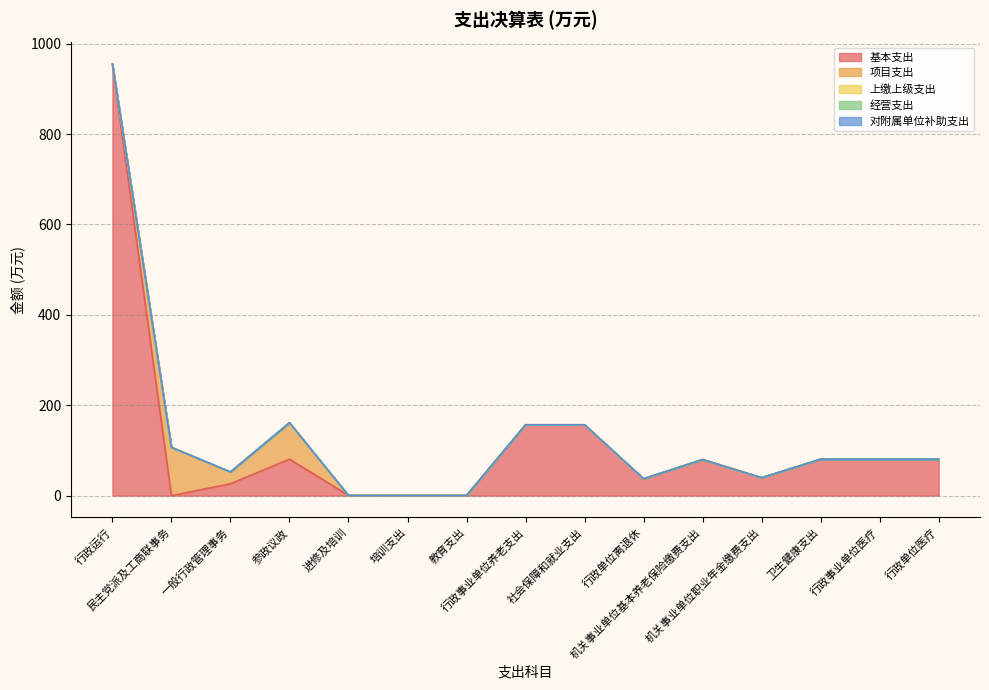

Does the chart display data point markers on the line(s)?

No